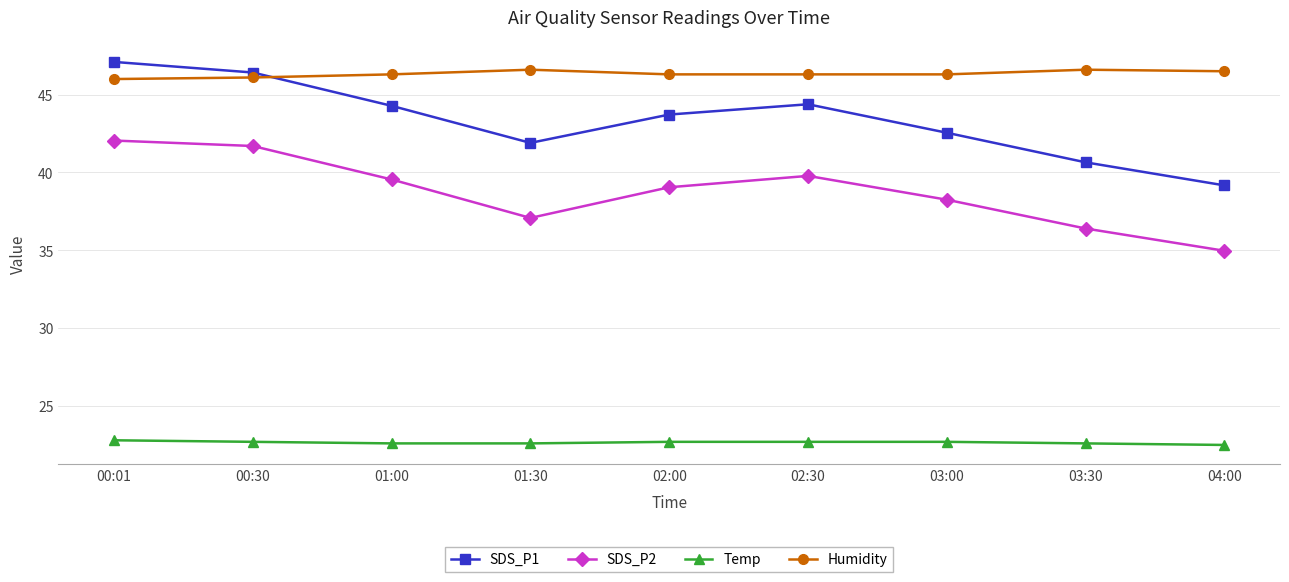

Between 02:00 and 03:00, which series saw the biggest shift?

SDS_P1